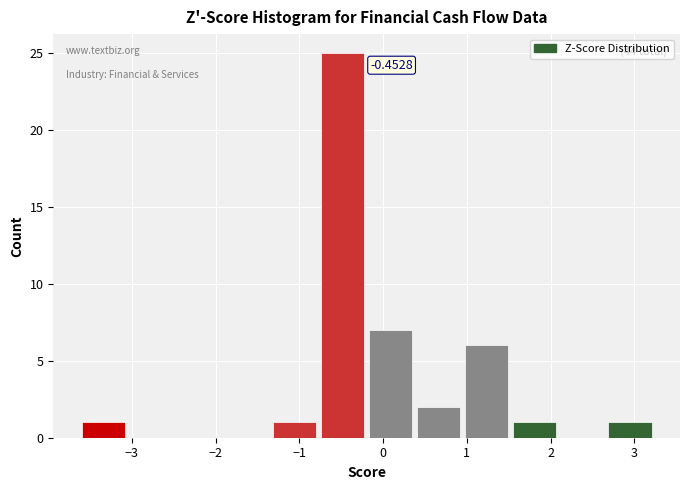

Over which range of the x-axis is the bar tallest?

-0.7 to -0.2